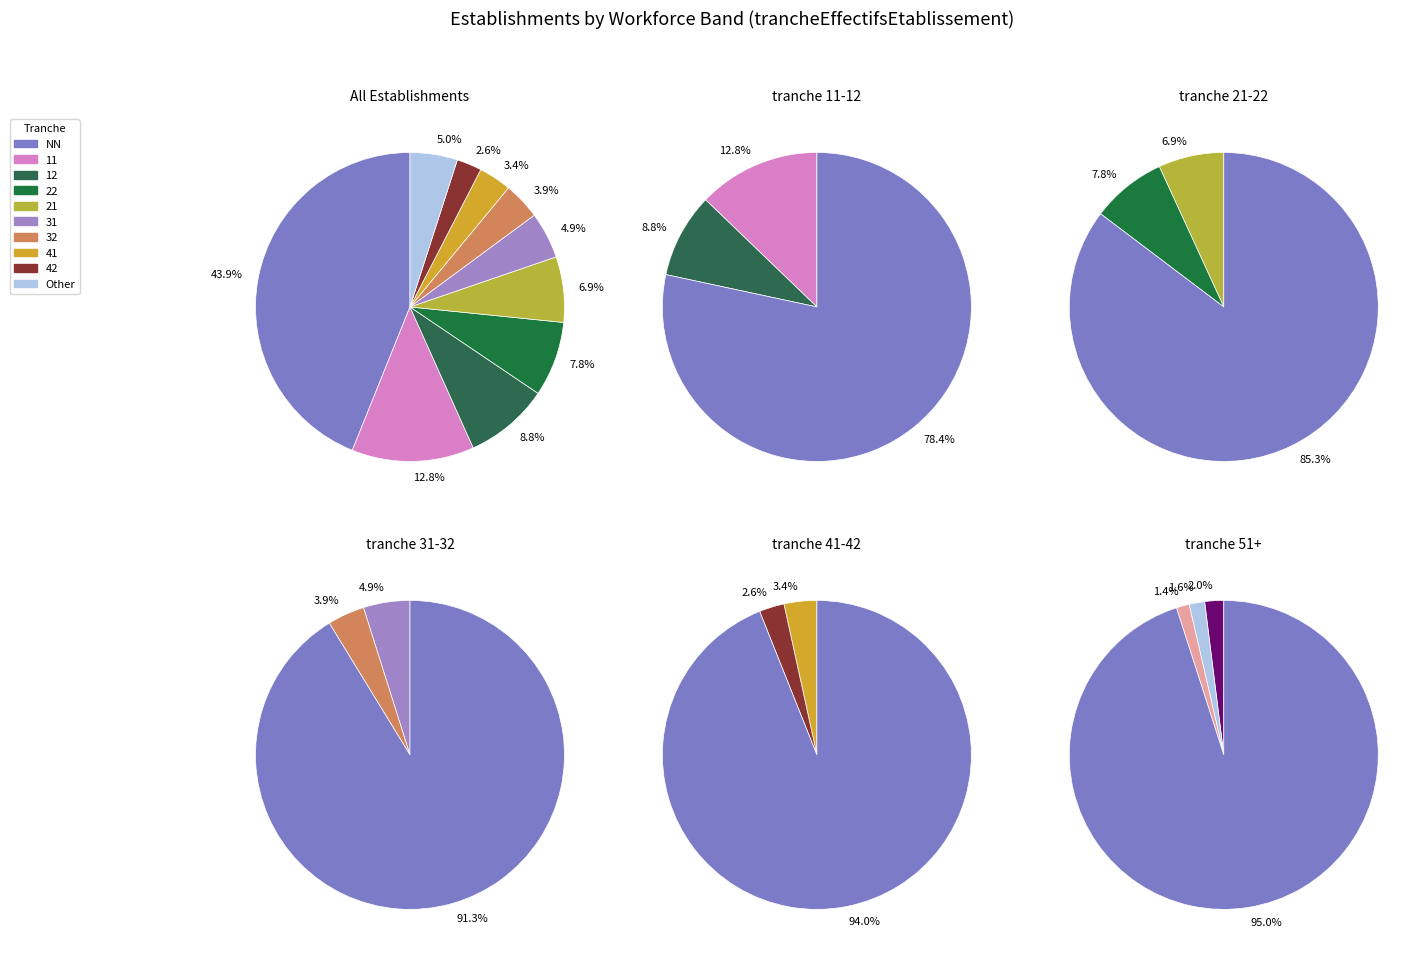

What is the ratio of the value at NN to the value at 11?

3.4